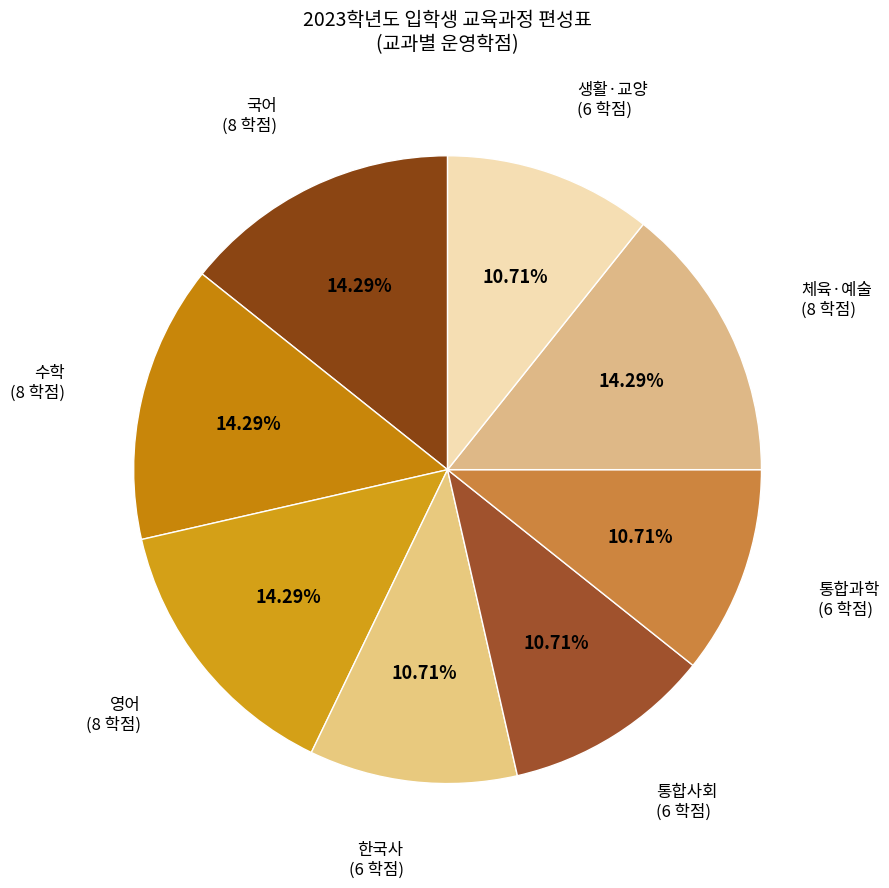

How many segments does this pie chart have?

8